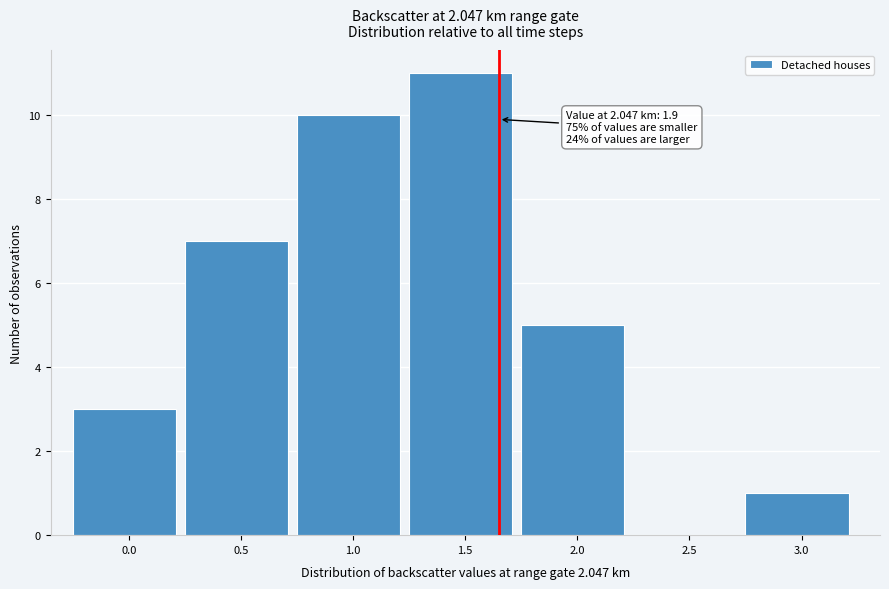

Reading right to left, list all the values displayed in this chart.

3.0=1	2.5=0	2.0=5	1.5=11	1.0=10	0.5=7	0.0=3